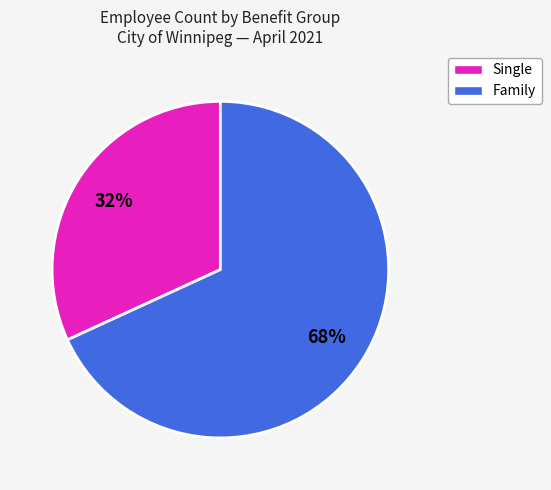

To the nearest percent, what is the average slice percentage?

50%